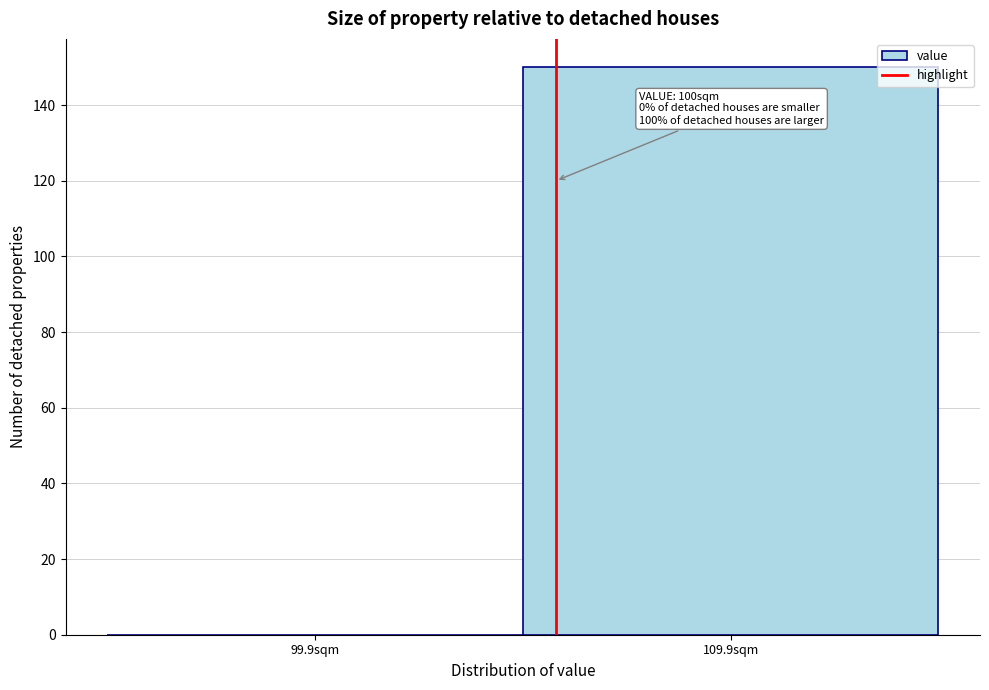

Reading left to right, transcribe all the data shown in this chart.

99.9sqm=0	109.9sqm=150